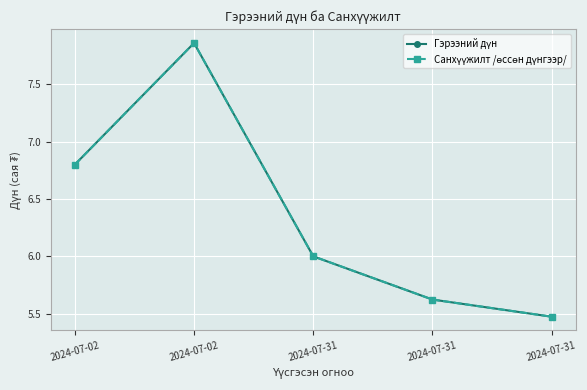

Does the chart have visible grid lines?

Yes